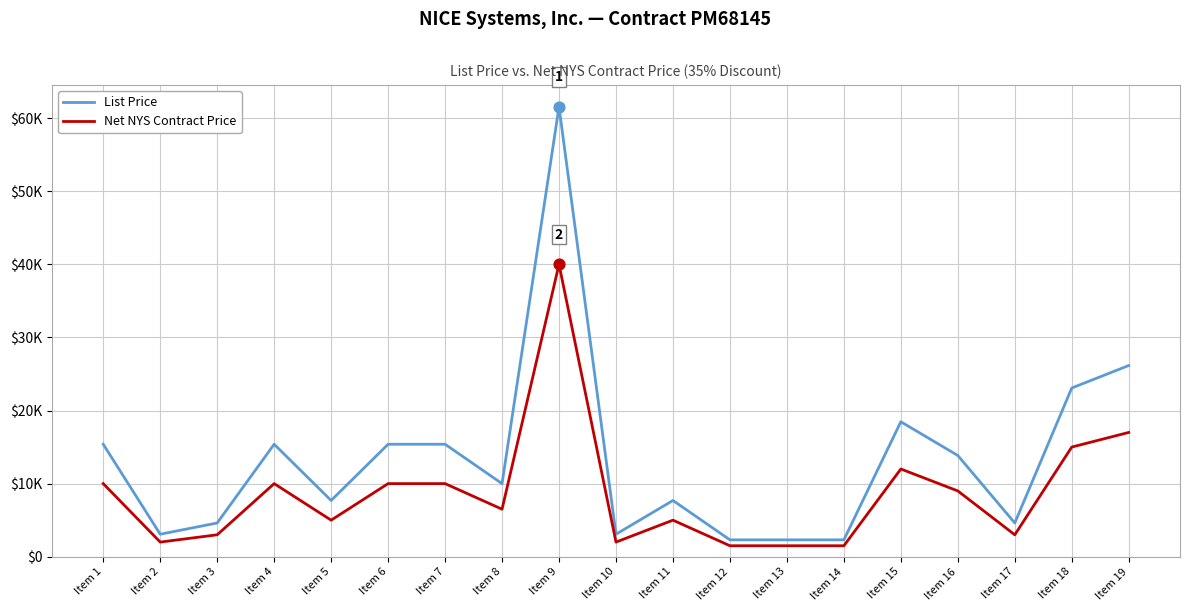

At how many categories does at least one series exceed 51804?

1